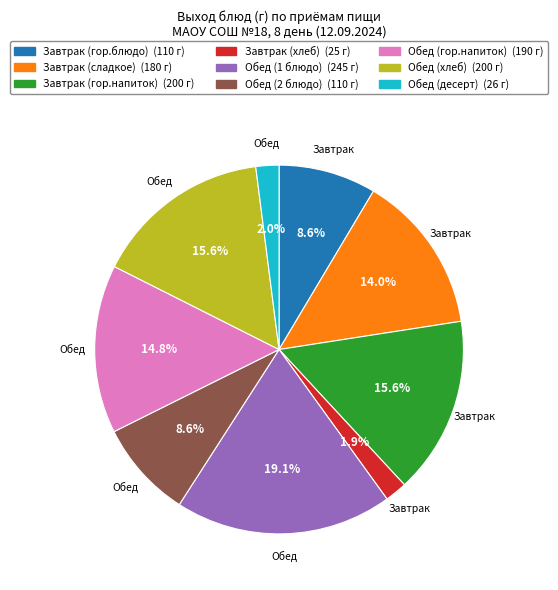

To the nearest percent, what is the average slice percentage?

11%